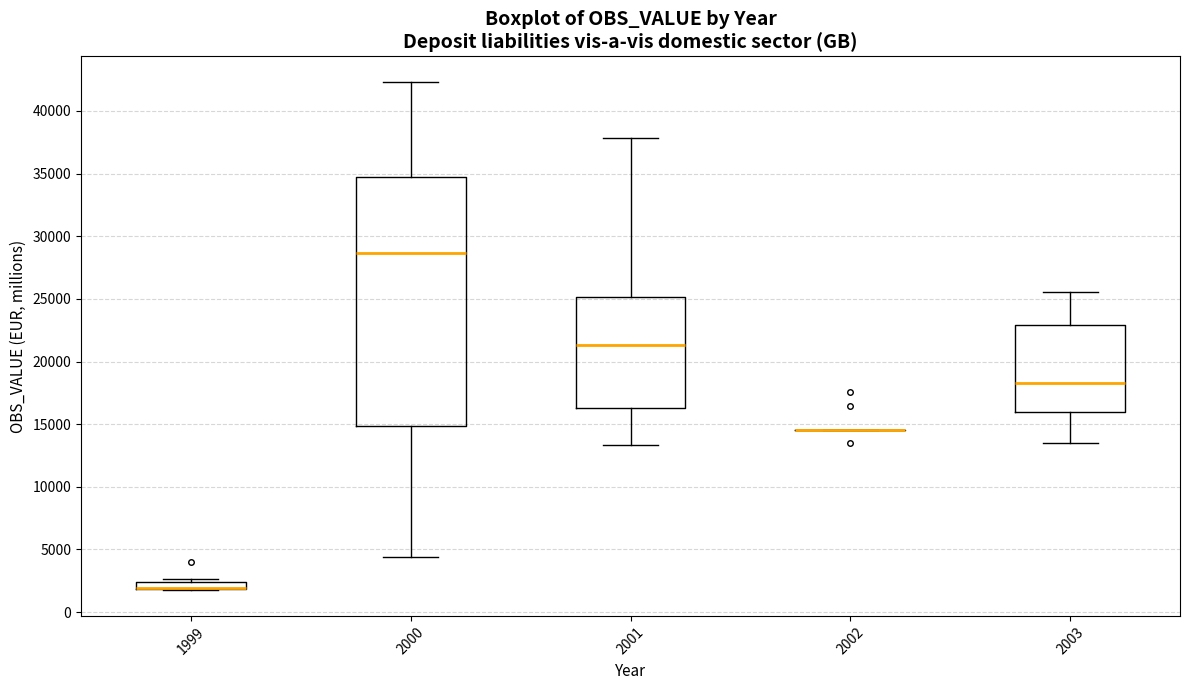

Comparing the boxes themselves (not the whiskers), which one is the tallest?

2000